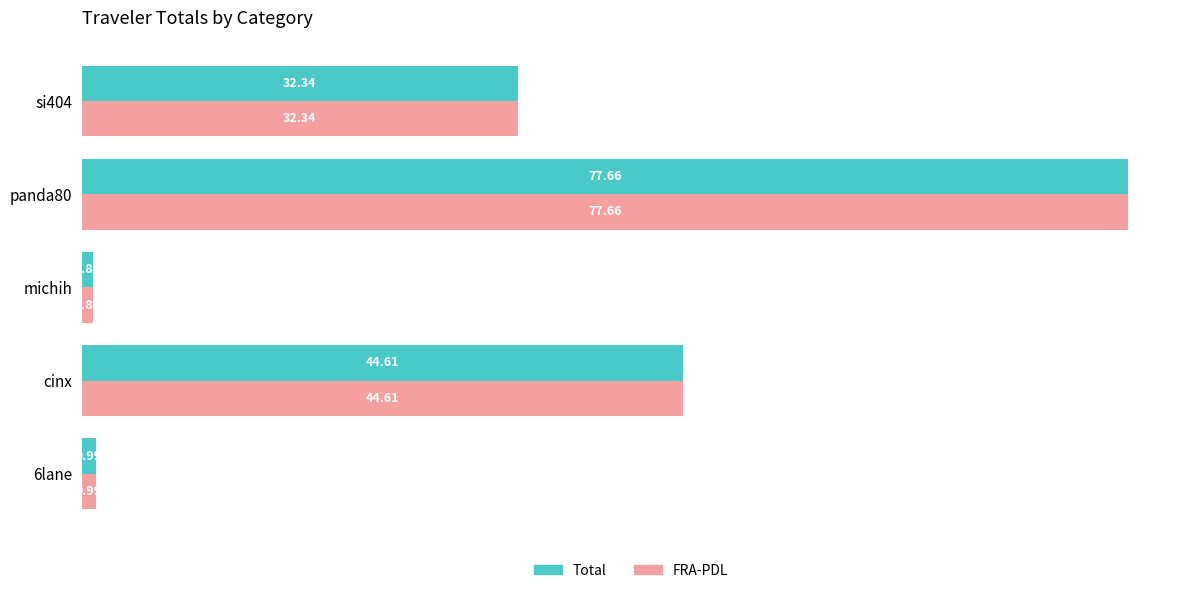

How many series are shown in this chart?

2